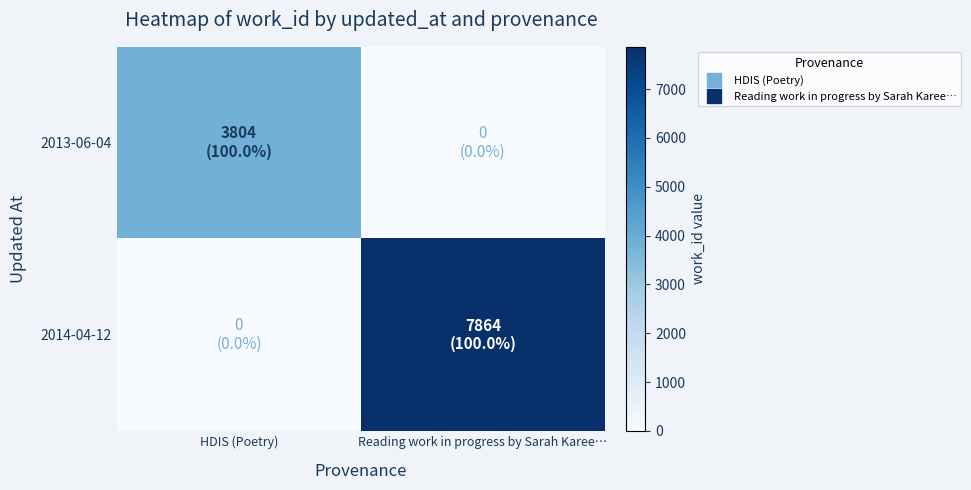

What is the total value across all series at Reading work in progress by Sarah Karee…?

7864